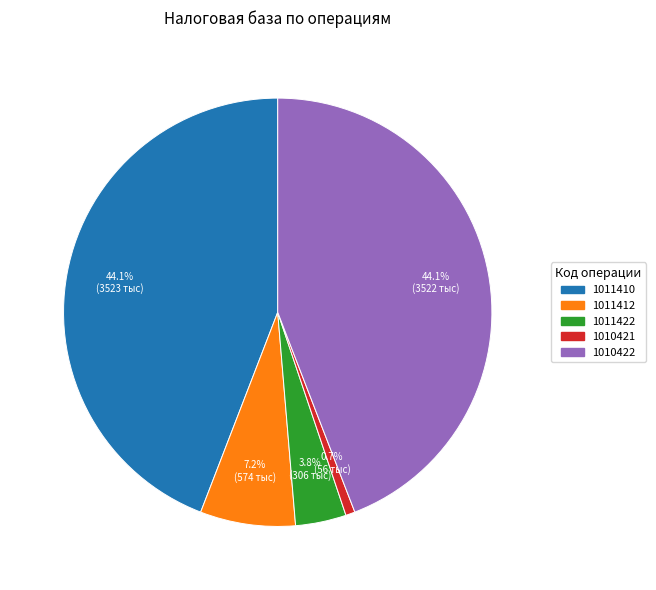

How many slices are in this pie chart?

5